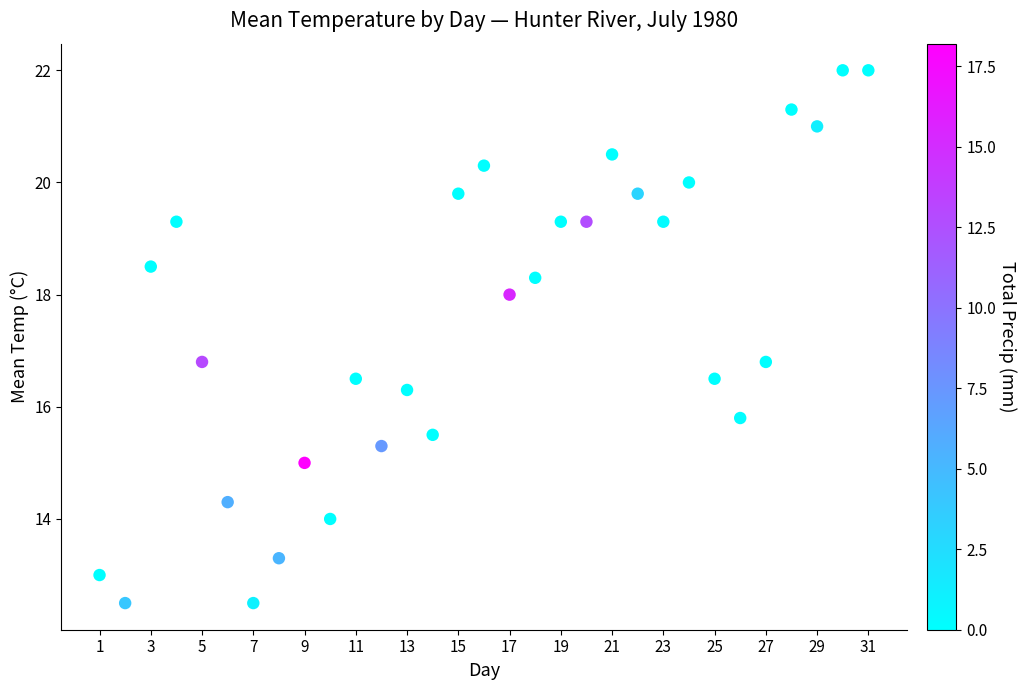

What is the range of X values (max minus min)?

30.0